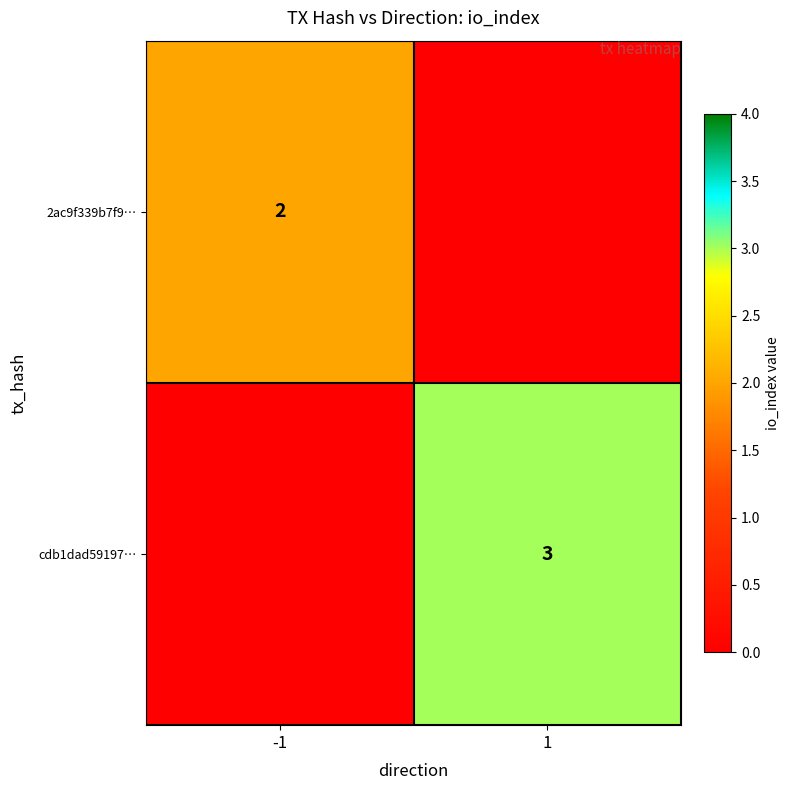

Is it true that 2ac9f339b7f9… equals 2 at -1?

True